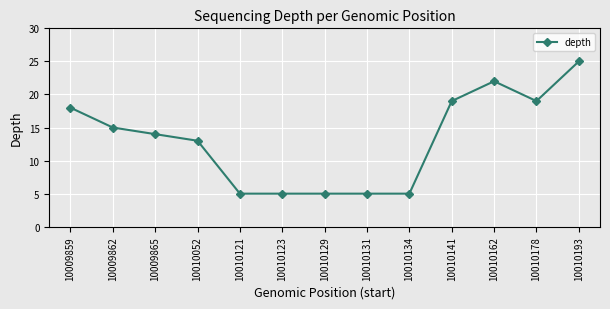

How many data points are less than 14?

6